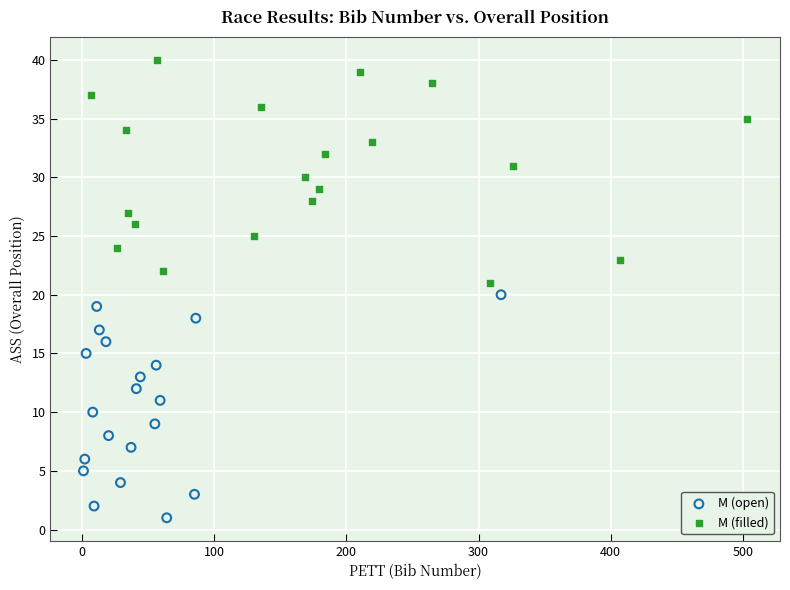

What are all the series names shown in the legend?

M (open), M (filled)